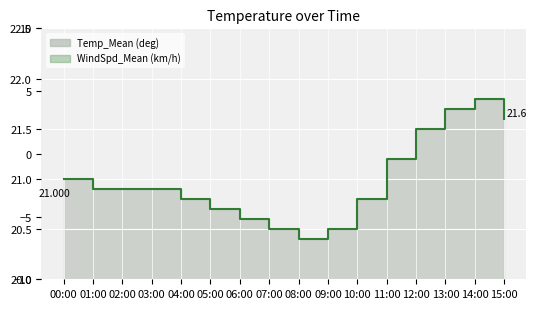

How many lines are shown in the chart?

2